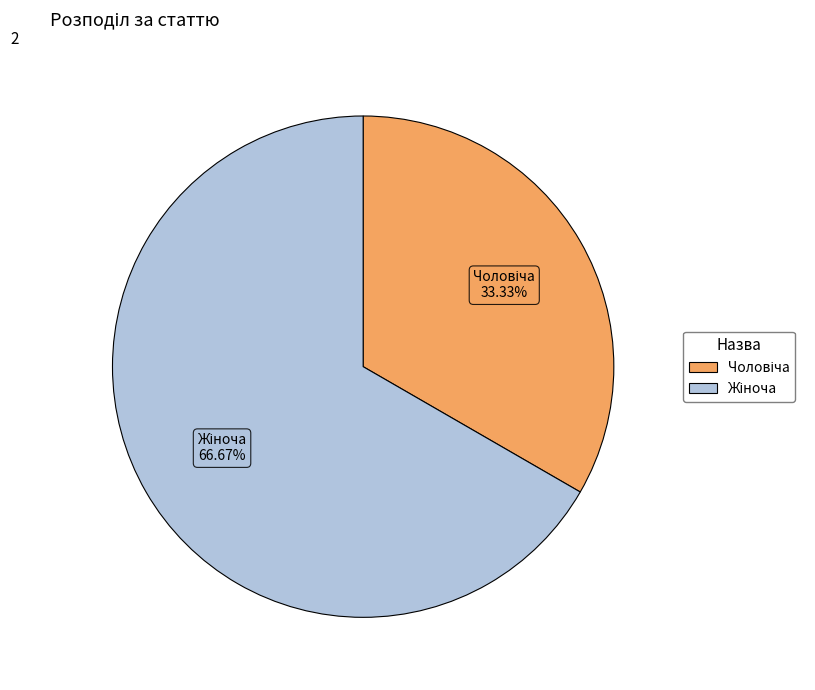

Is there a majority slice in this chart?

Yes